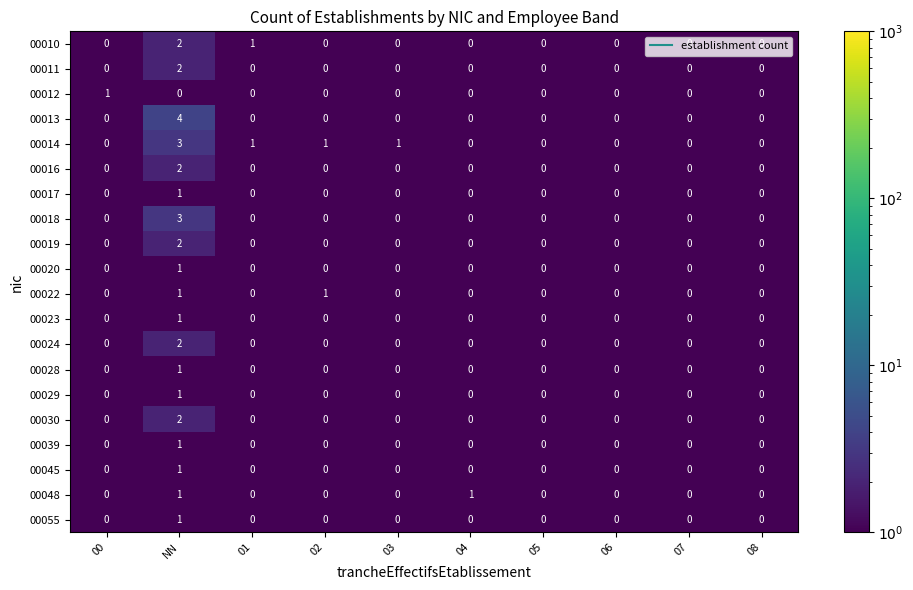

What is the greatest value displayed?

4